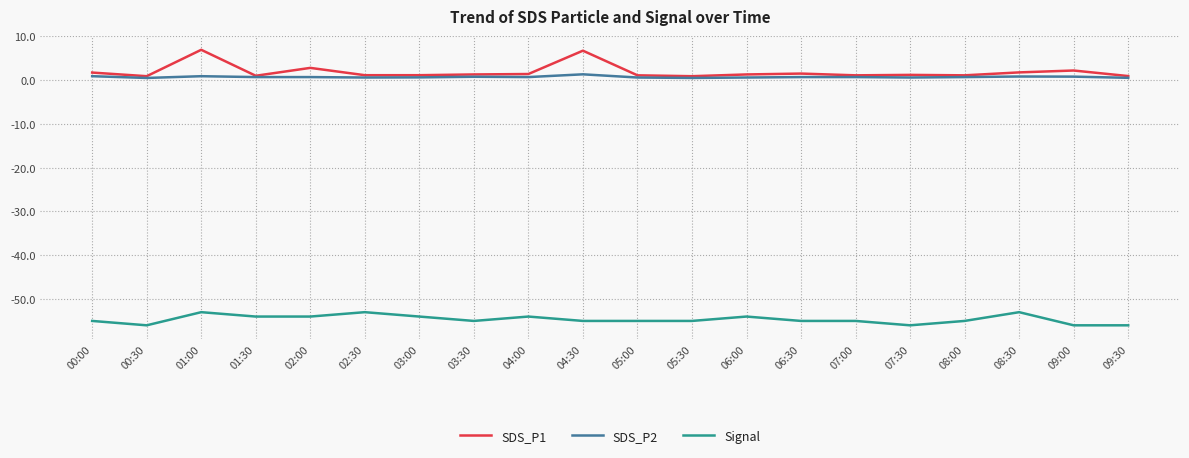

What is the sum of all Signal values?

-1093.0